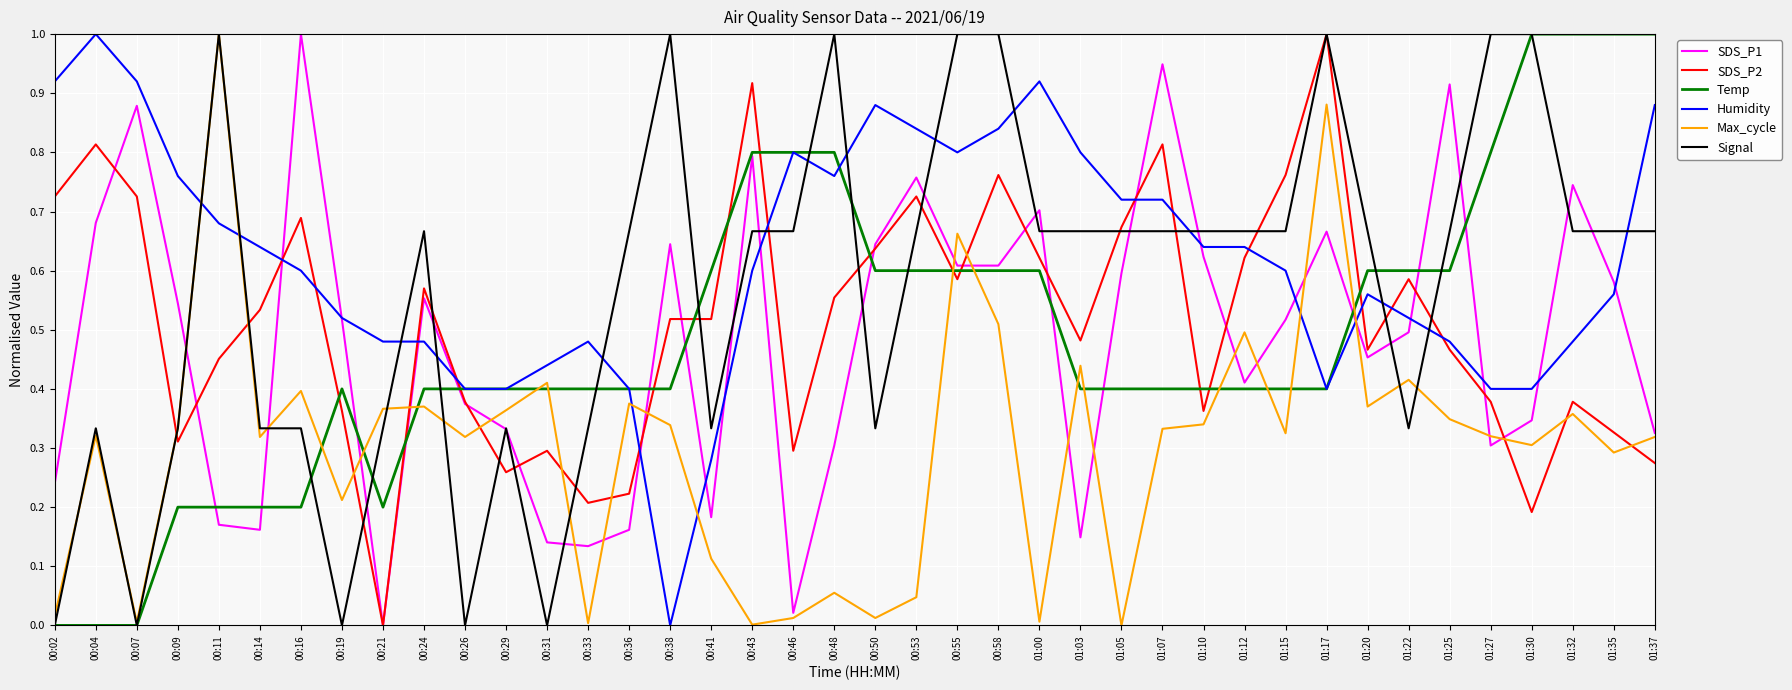

Where do Humidity and Signal first cross each other?

00:09 and 00:11